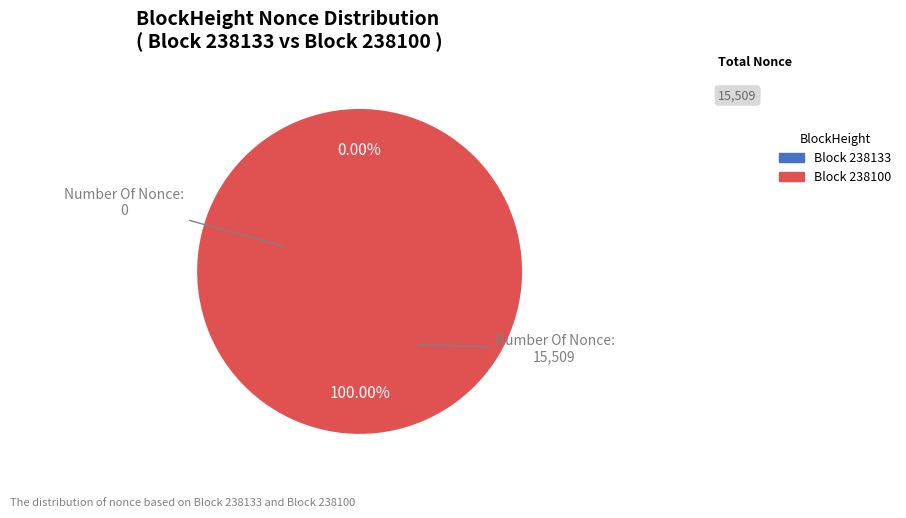

What percentage is NOT represented by 238133?

100.0%